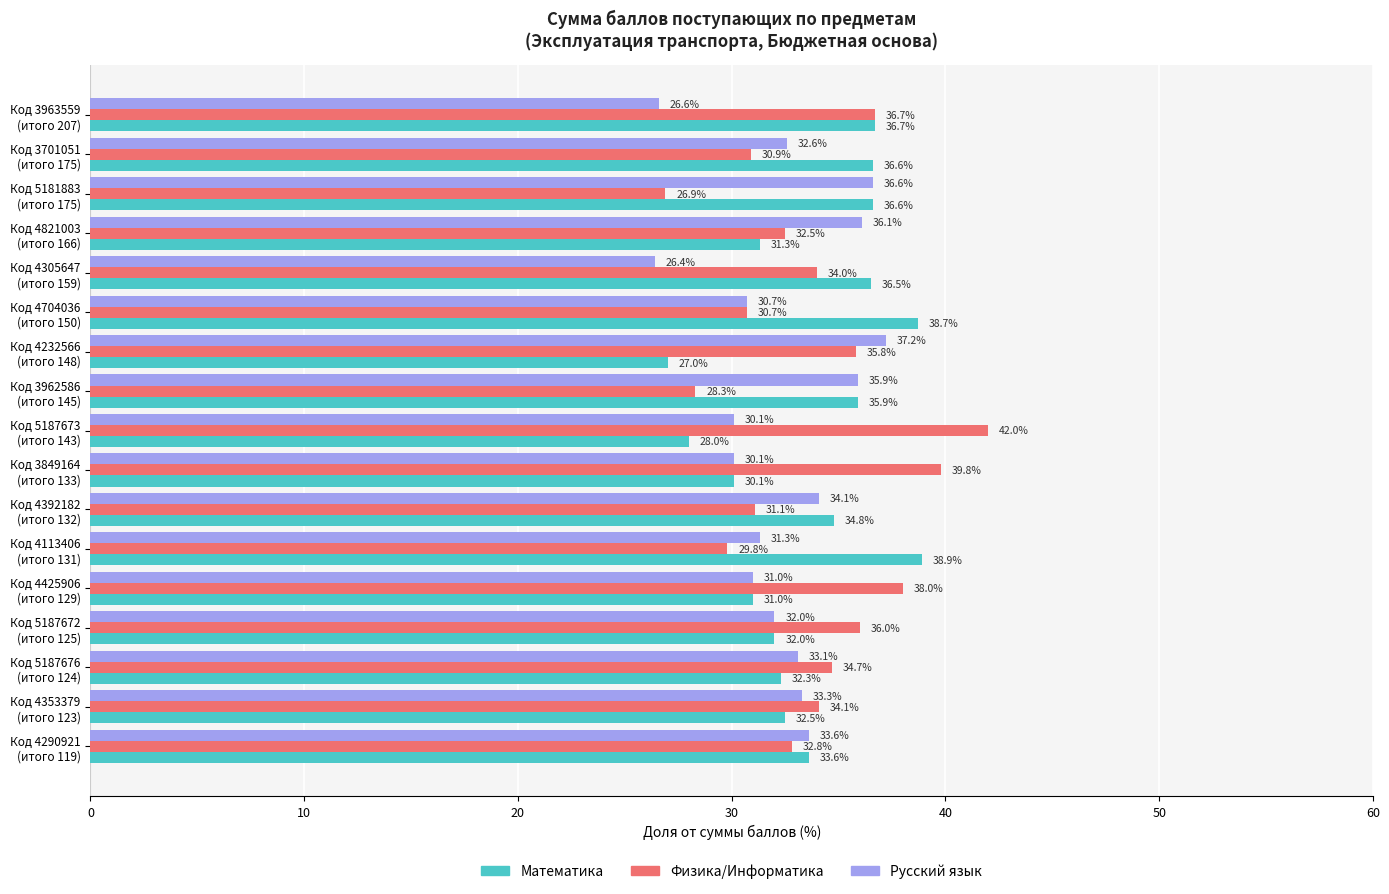

Rank the series by their maximum value, from highest to lowest.

Физика/Информатика, Математика, Русский язык